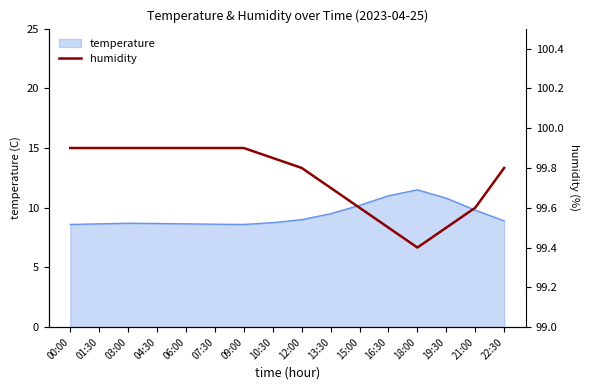

What is the maximum value for temperature?

11.5